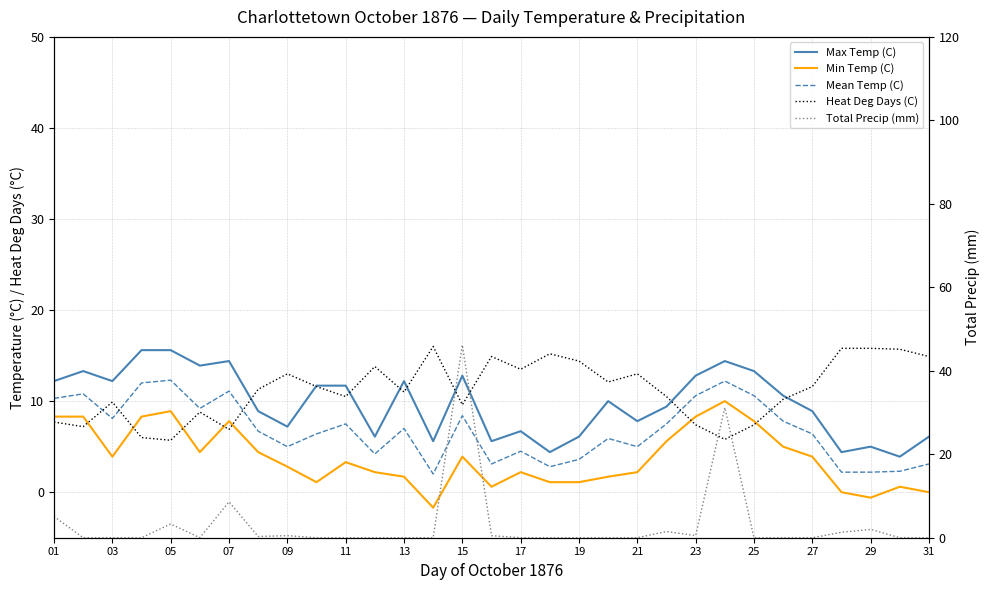

Which series has the widest spread of values?

Total Precip (mm)